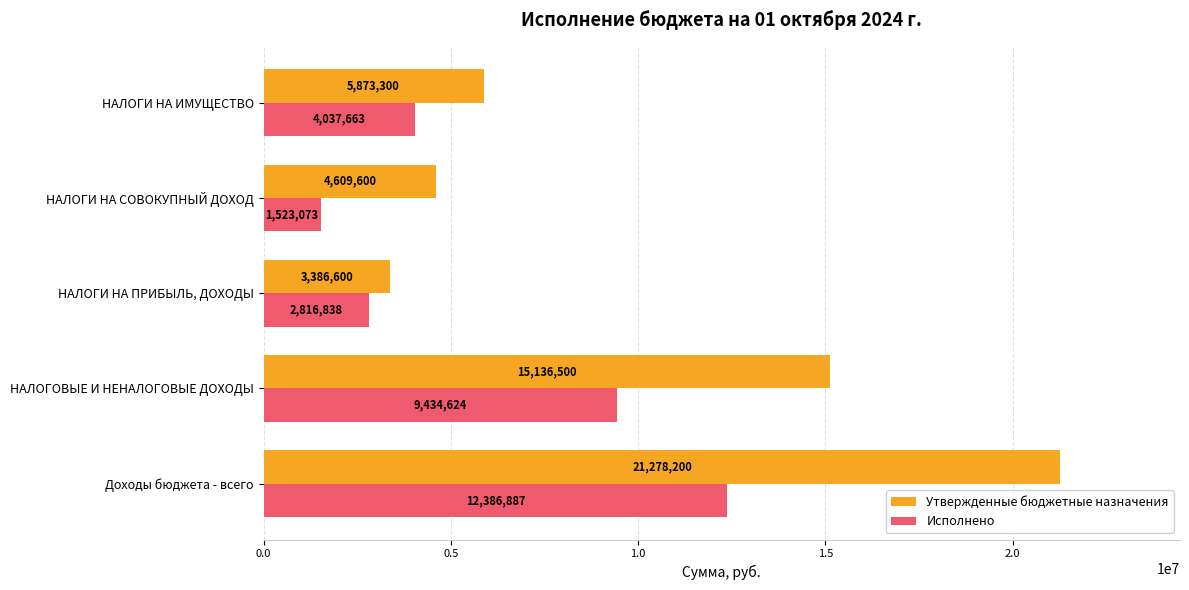

Where is Утвержденные бюджетные назначения nearest to the value 12332400?

НАЛОГОВЫЕ И НЕНАЛОГОВЫЕ ДОХОДЫ